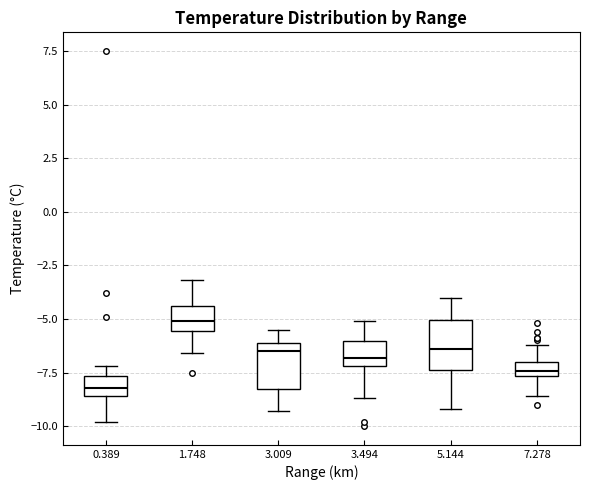

Where does the median line of the box at x = 5.144 sit on the y-axis? The values are not printed on the chart, so give them approximately, as read against the axis.

-6.5